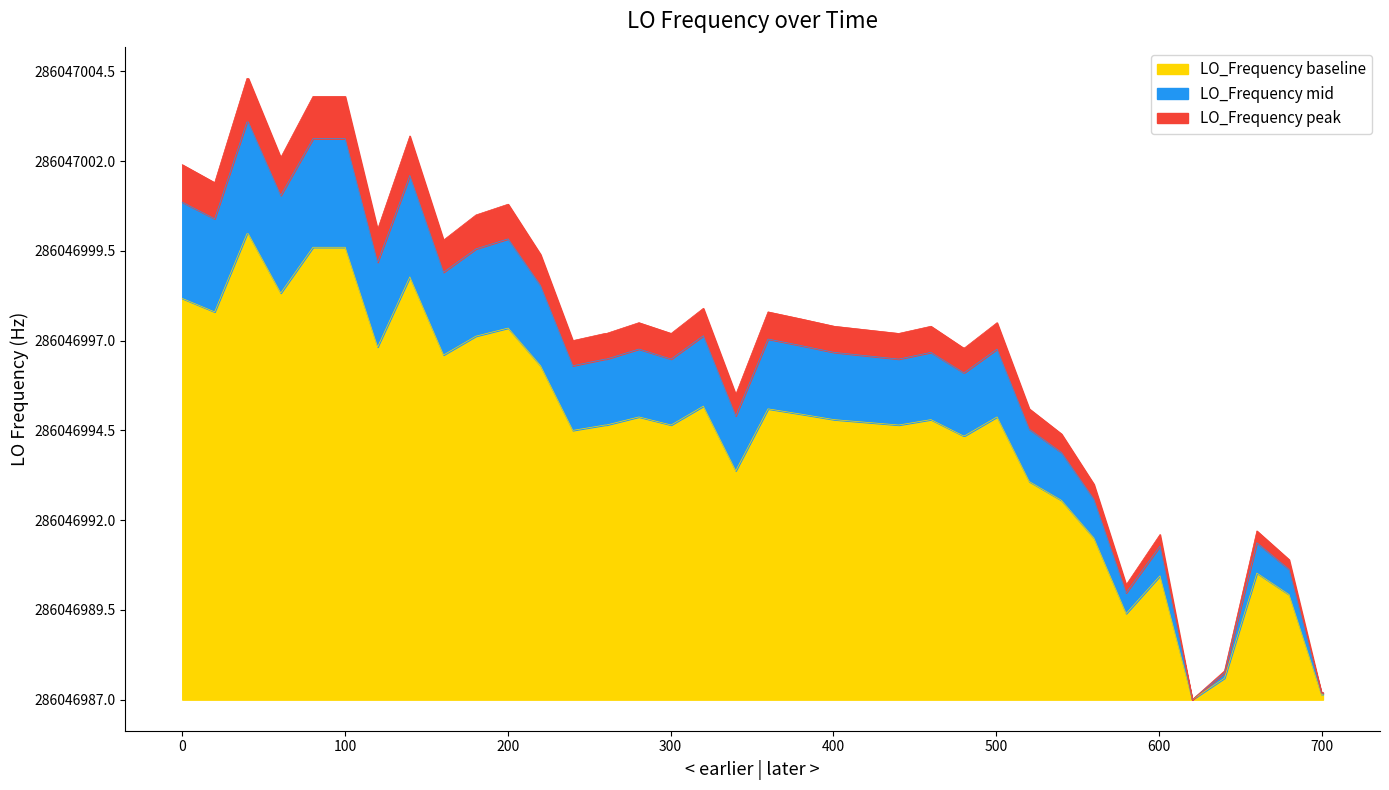

What is the average value?

7.4